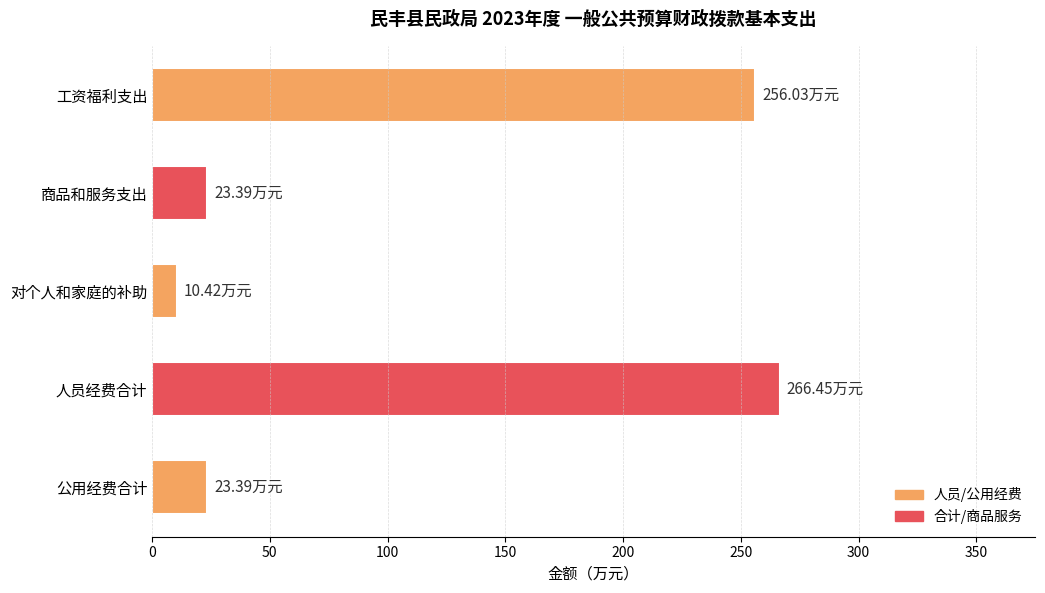

What is the average value?

115.9